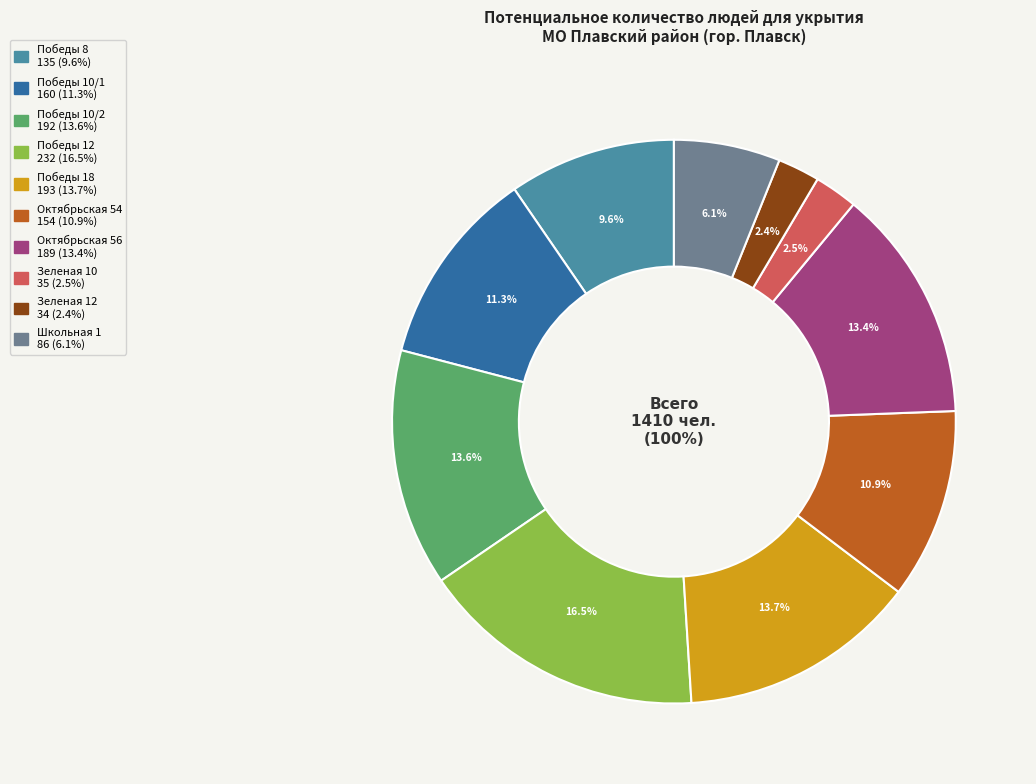

Does Зеленая 10 represent more than half of the total?

No